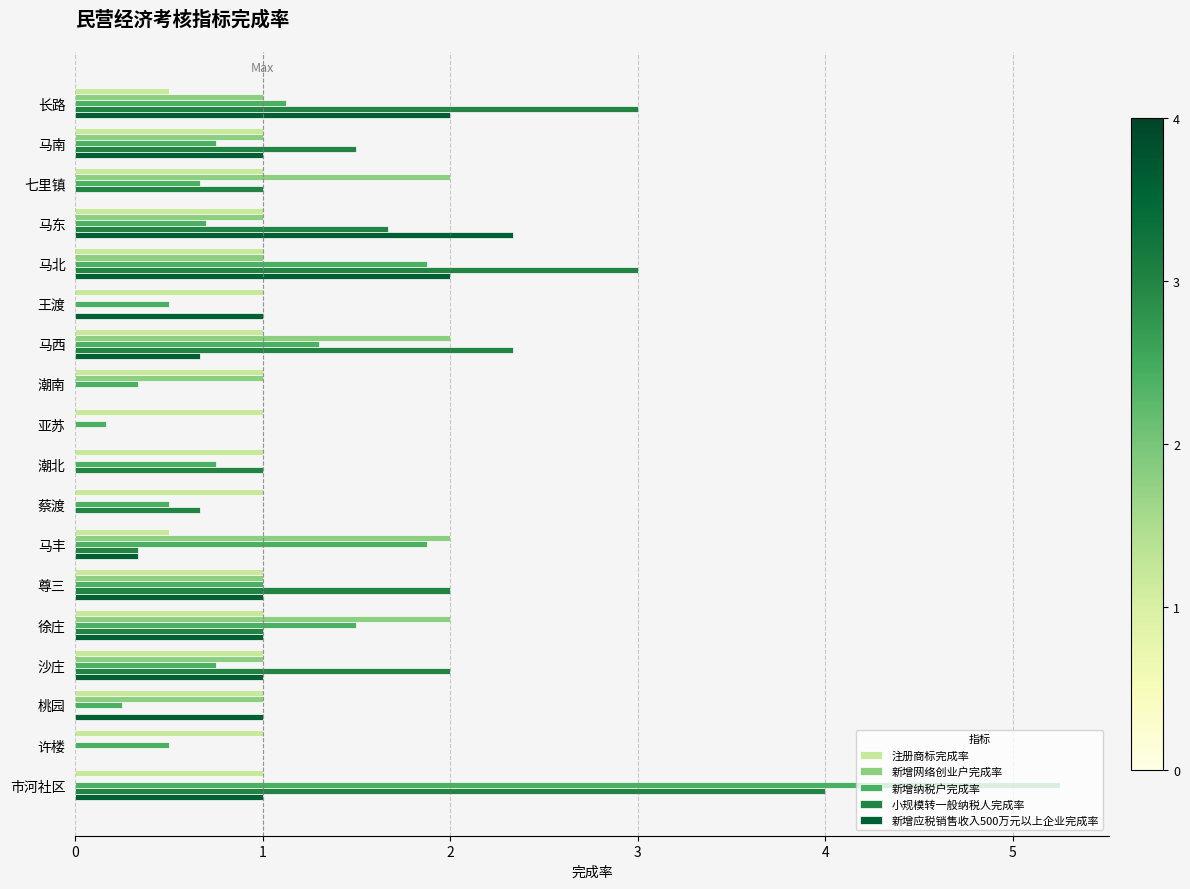

What is the sum of all 新增网络创业户完成率 values?

16.0